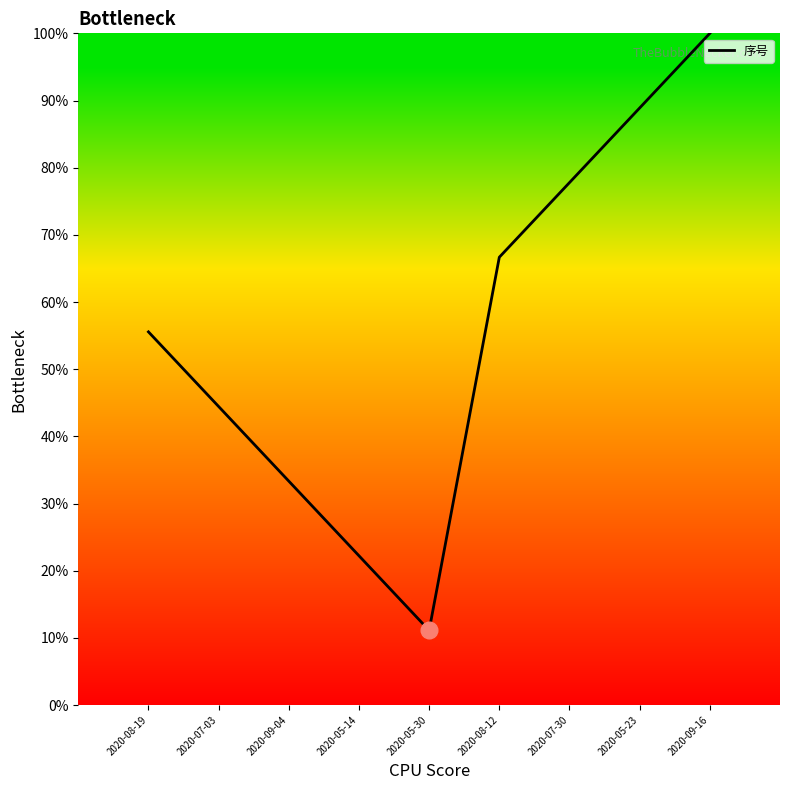

Reading left to right, transcribe all the data shown in this chart.

2020-08-19=55.6	2020-07-03=44.4	2020-09-04=33.3	2020-05-14=22.2	2020-05-30=11.1	2020-08-12=66.7	2020-07-30=77.8	2020-05-23=88.9	2020-09-16=100.0